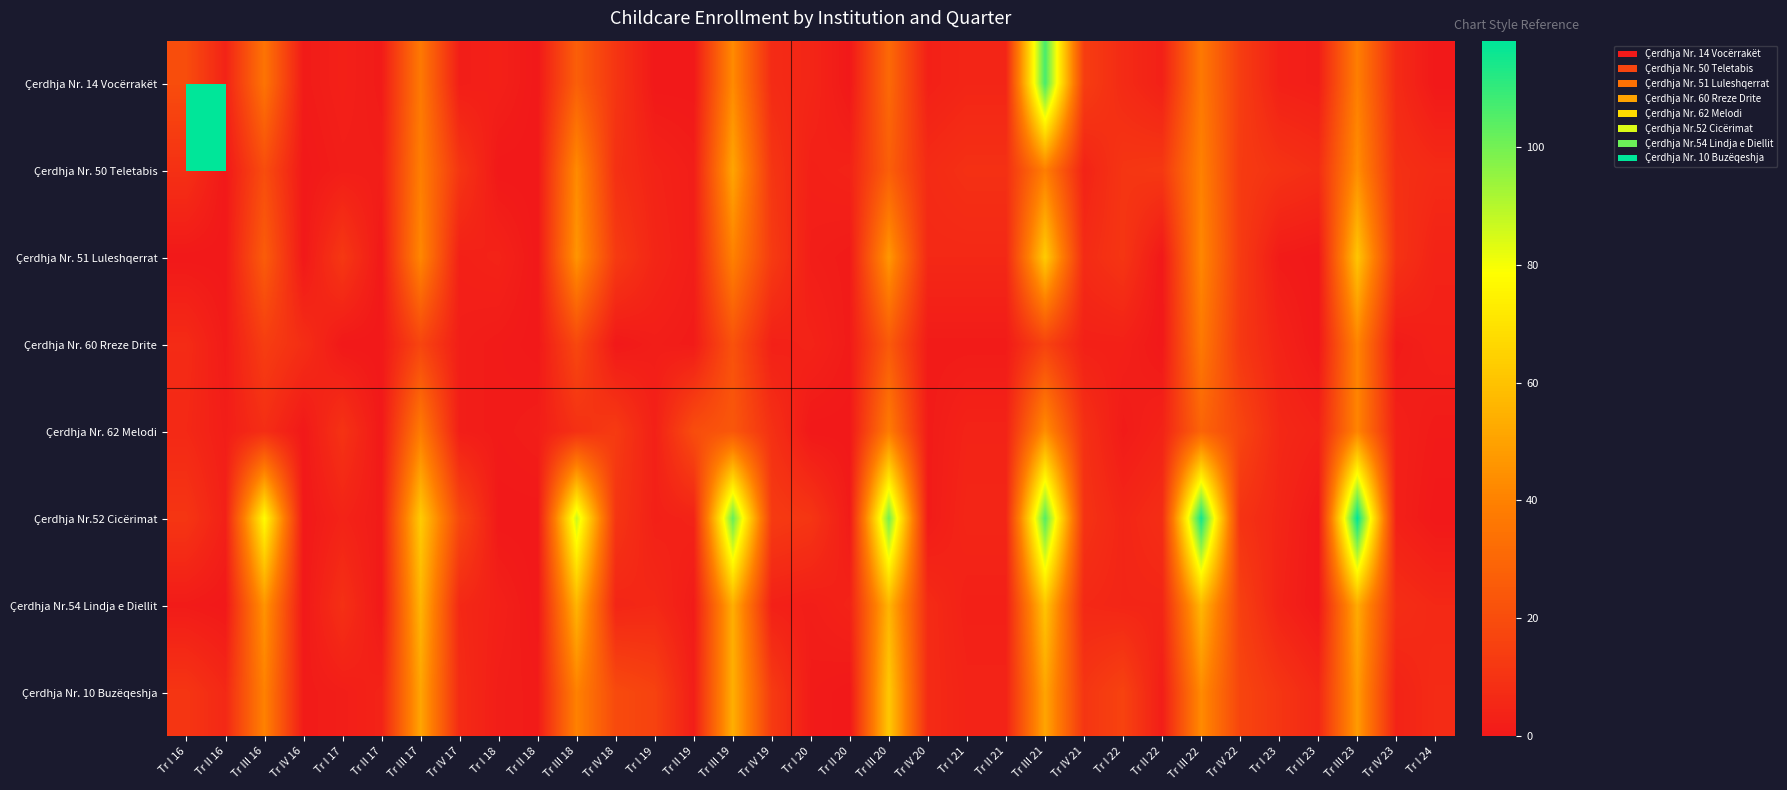

What is the difference between the highest and lowest values at Tr II 23?

8